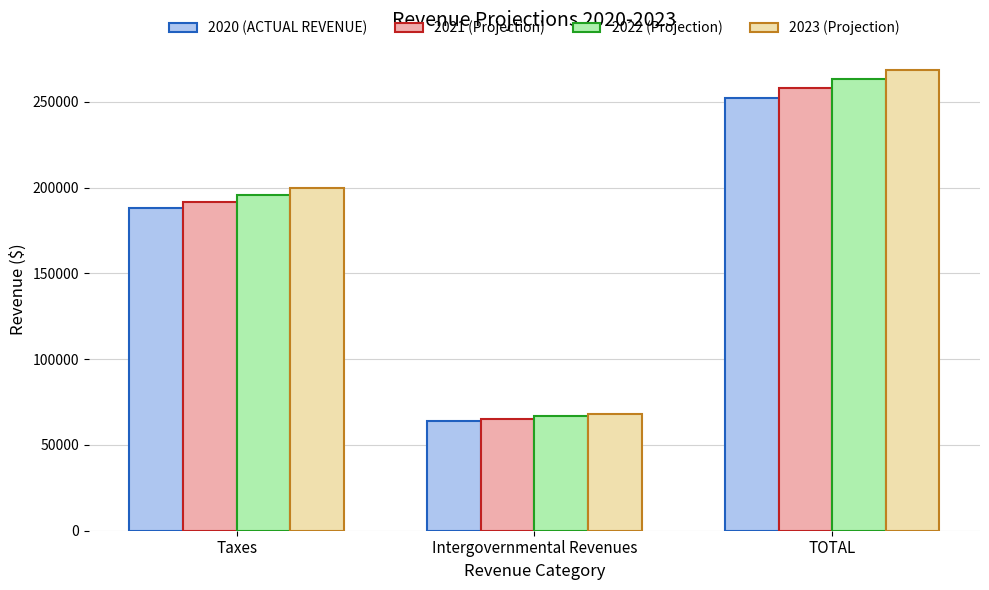

List the labels in order of 2023 (Projection) value, largest first.

TOTAL, Taxes, Intergovernmental Revenues